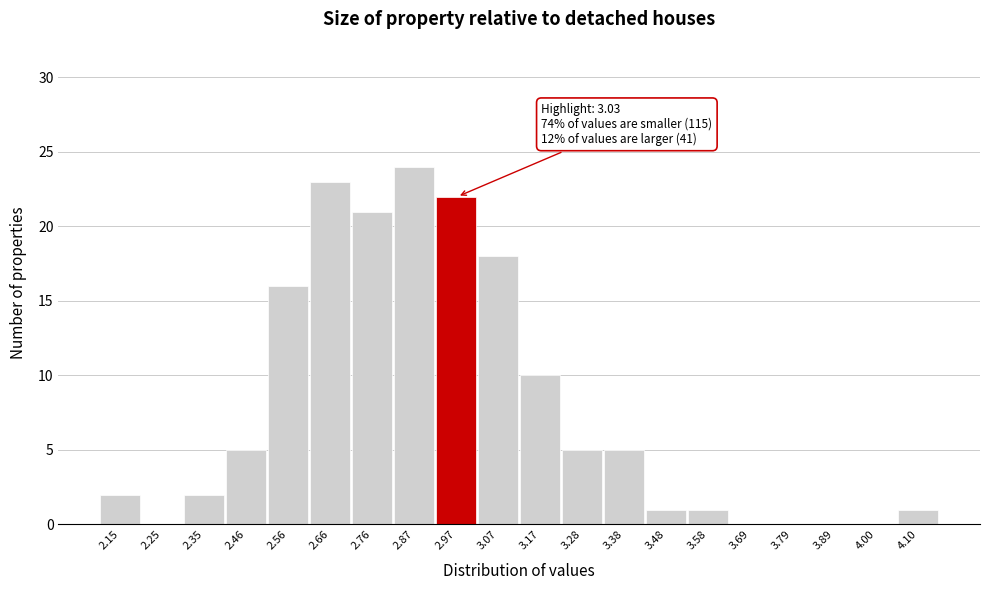

Reading left to right, extract all data points from this chart.

2.15=2	2.25=0	2.35=2	2.46=5	2.56=16	2.66=23	2.76=21	2.87=24	2.97=22	3.07=18	3.17=10	3.28=5	3.38=5	3.48=1	3.58=1	3.69=0	3.79=0	3.89=0	4.00=0	4.10=1